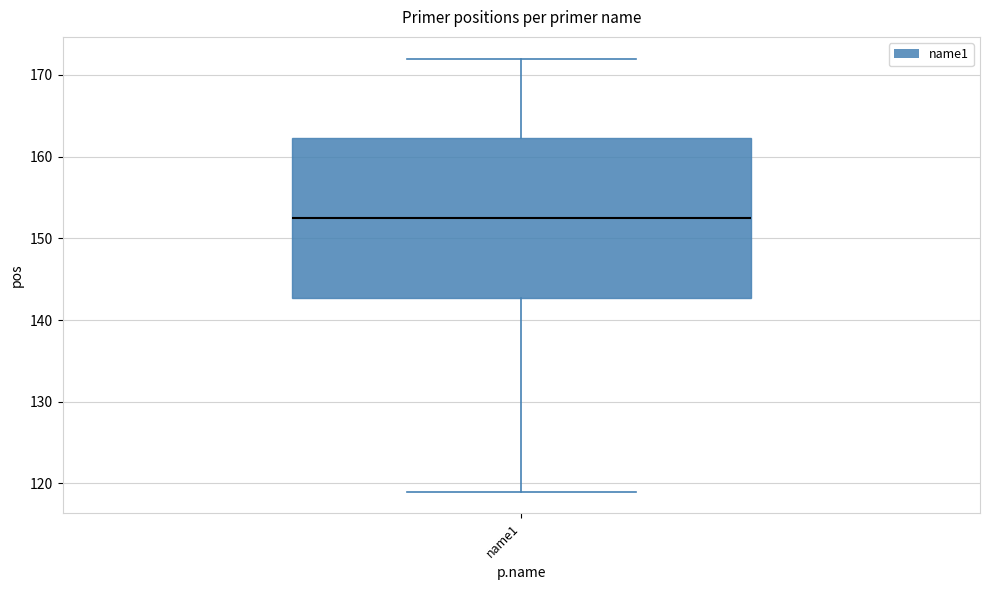

Where is the upper edge of the box for name1 on the y-axis? The values are not printed on the chart, so give them approximately, as read against the axis.

162